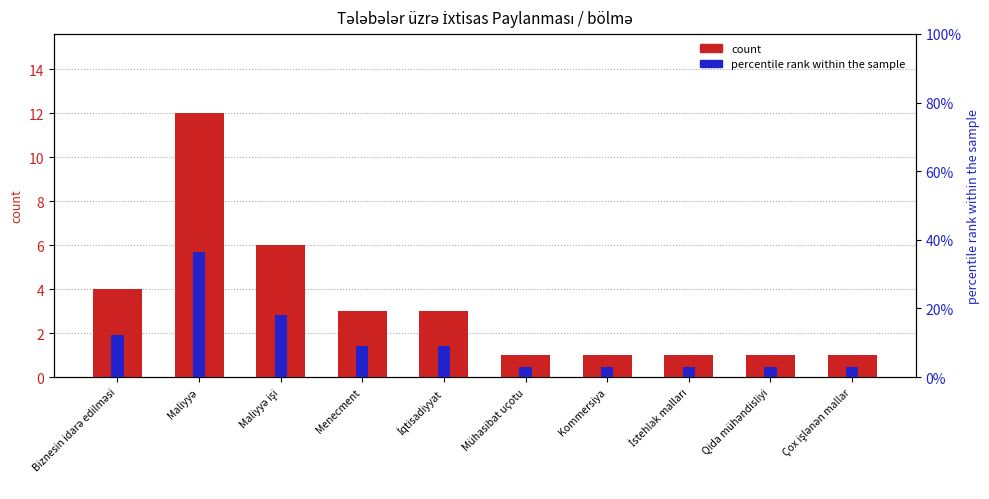

What is the smallest value displayed?

1.0